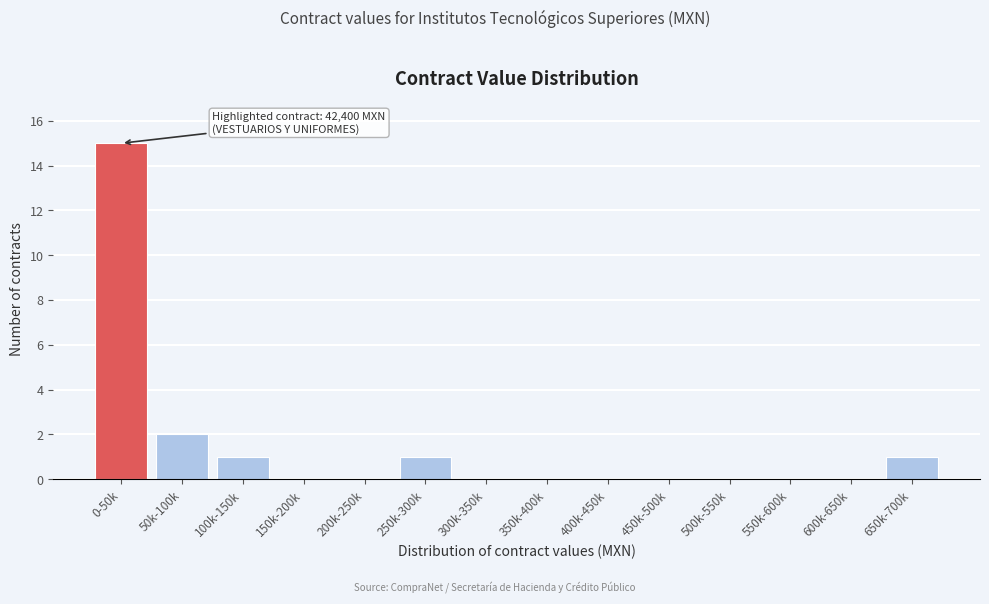

Reading right to left, extract all data points from this chart.

650k-700k=1	600k-650k=0	550k-600k=0	500k-550k=0	450k-500k=0	400k-450k=0	350k-400k=0	300k-350k=0	250k-300k=1	200k-250k=0	150k-200k=0	100k-150k=1	50k-100k=2	0-50k=15